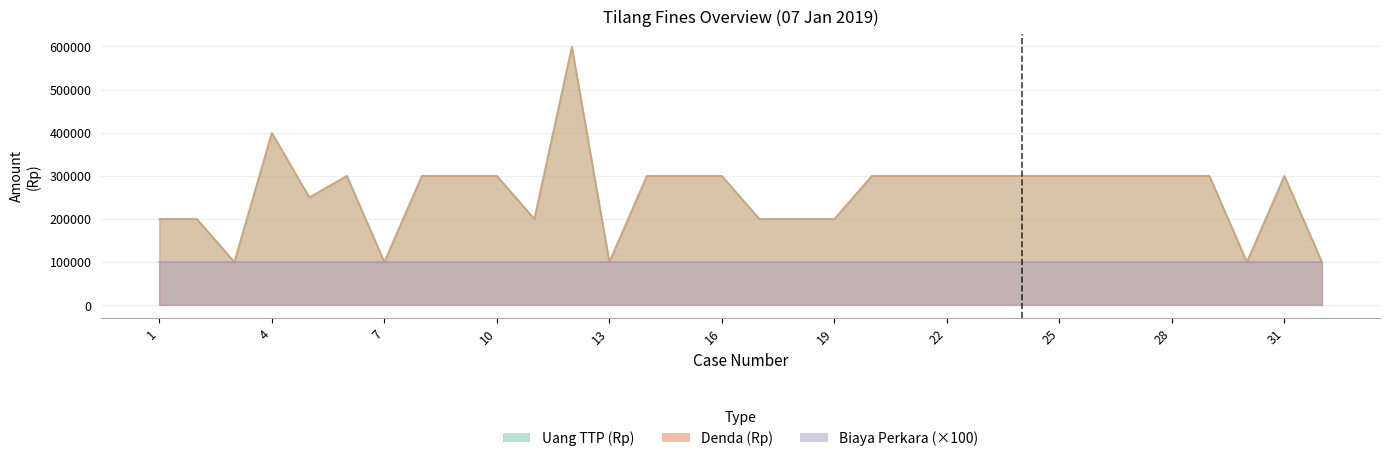

What is the value of the Uang TTP (Rp) point at the 12th from the left?

600000